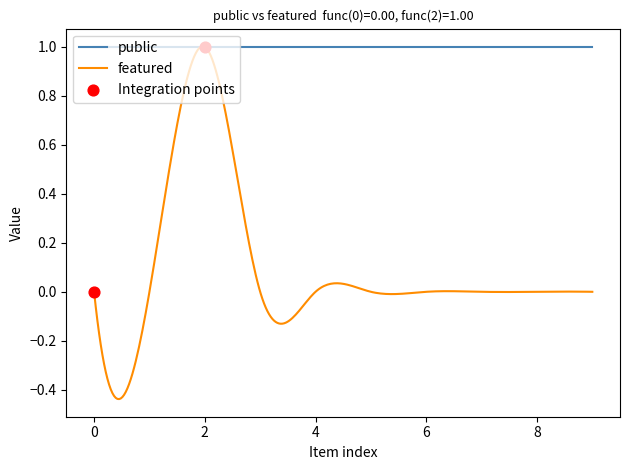

Which series has the largest total across all categories?

public